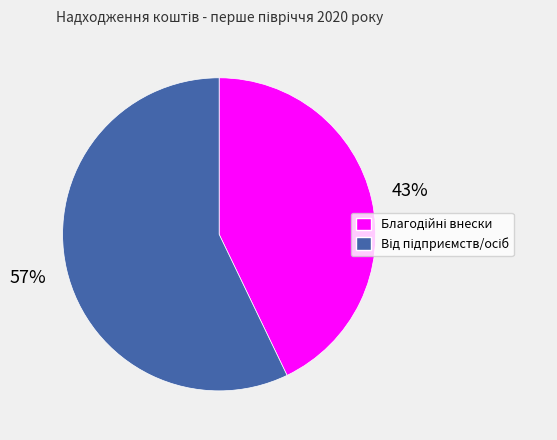

Is there a majority slice in this chart?

Yes